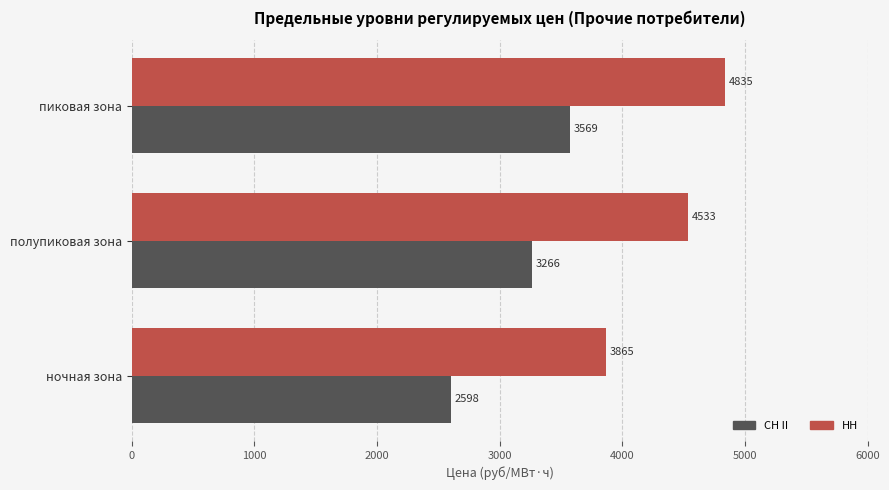

How many values in the НН series exceed 4533?

2